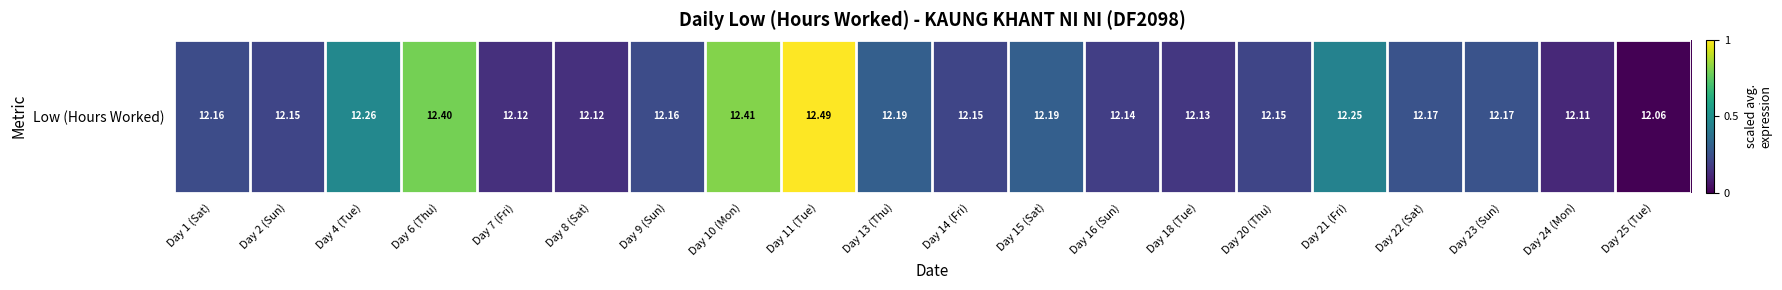

The chart shows a value of 12.1 at Day 25 (Tue). True or false?

True